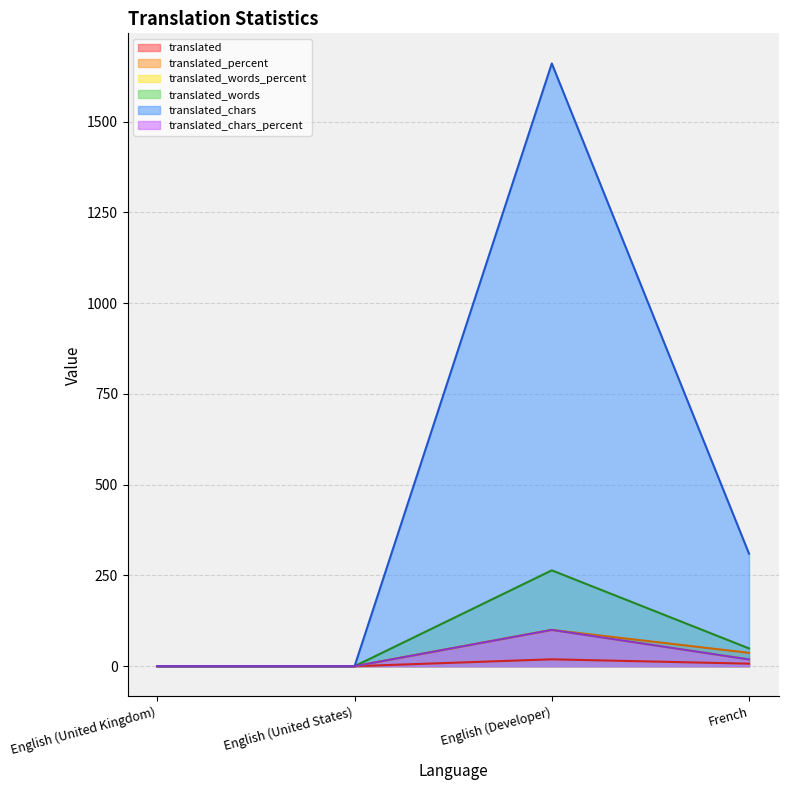

Is it true that translated_chars_percent equals 0.0 at English (United Kingdom)?

True